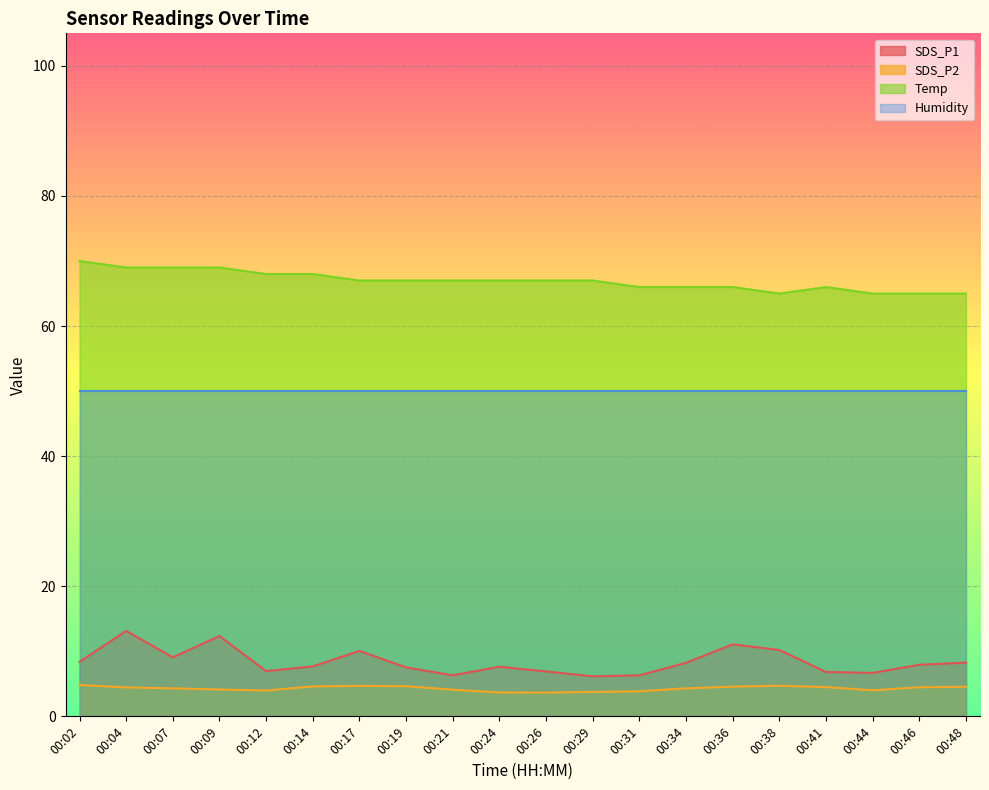

At which category does SDS_P1 reach its first local valley?

00:07